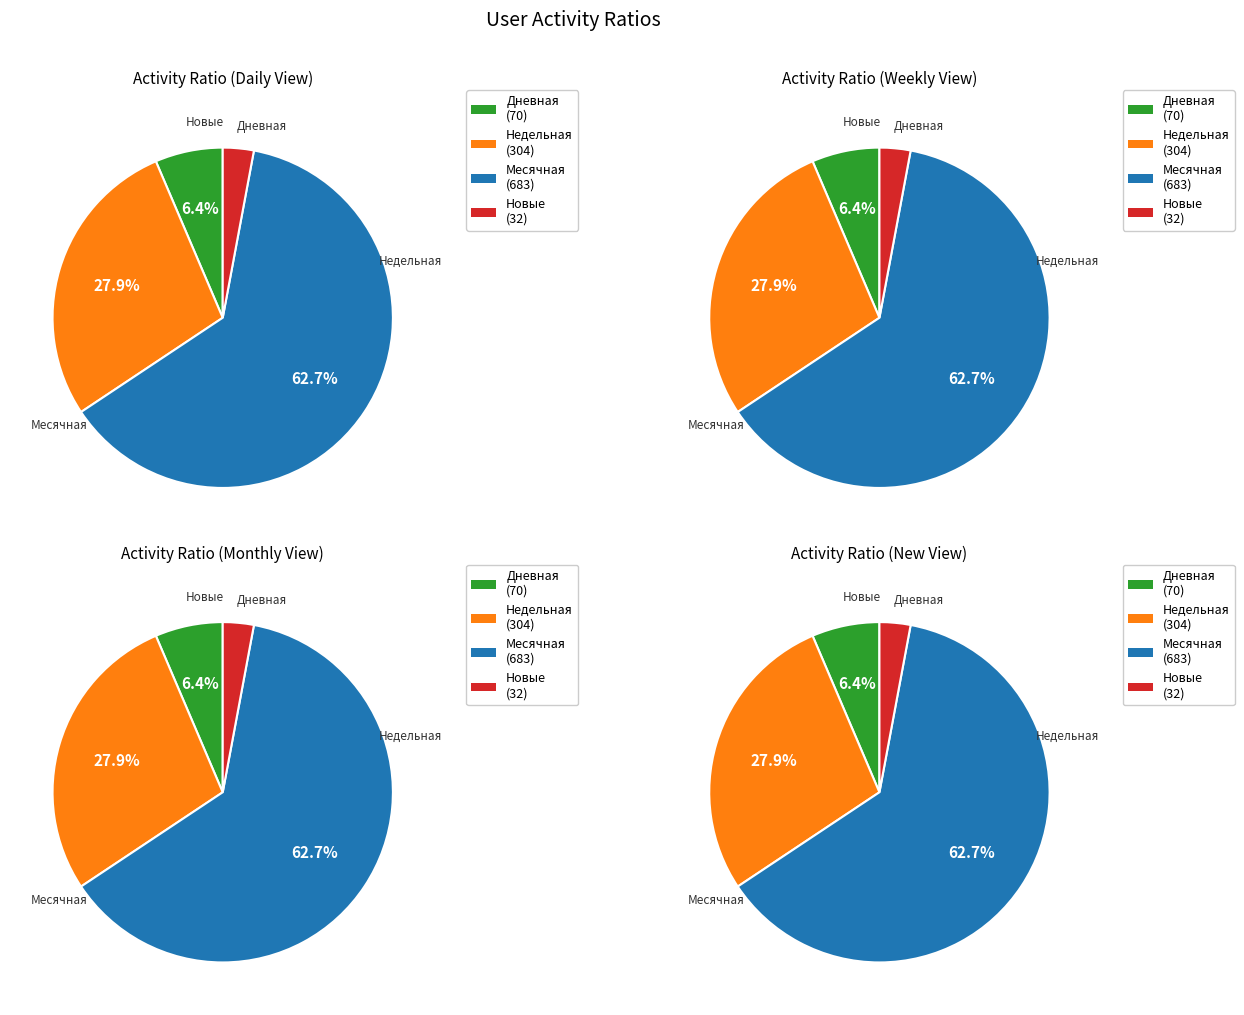

Which series has the widest spread of values?

Недельная